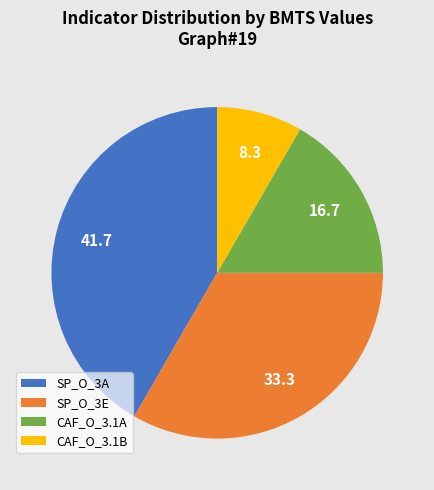

Is CAF_O_3.1A the majority of the pie?

No